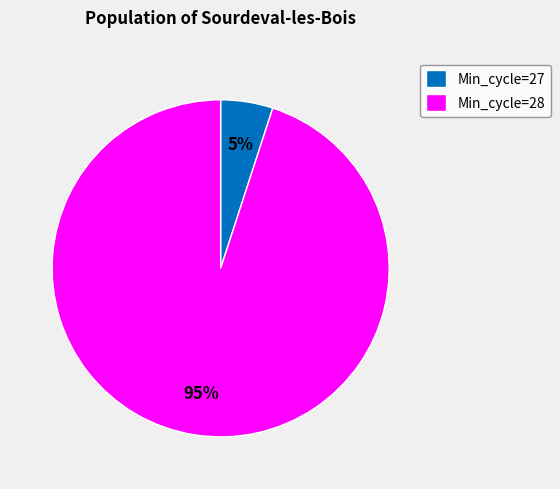

Is it true that Min_cycle=28 is 89% of the pie?

False